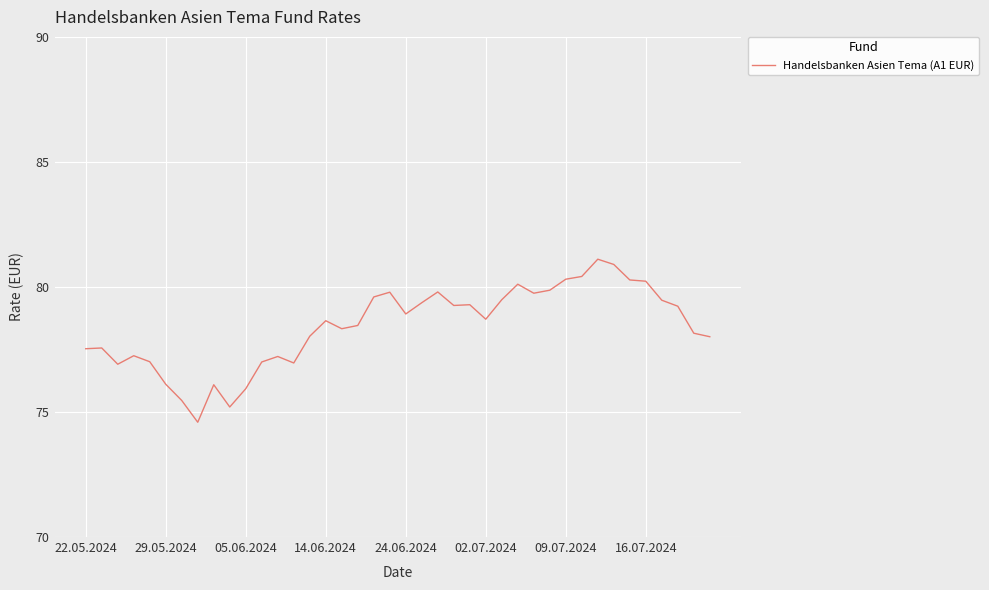

What is the minimum value shown in the chart?

74.6